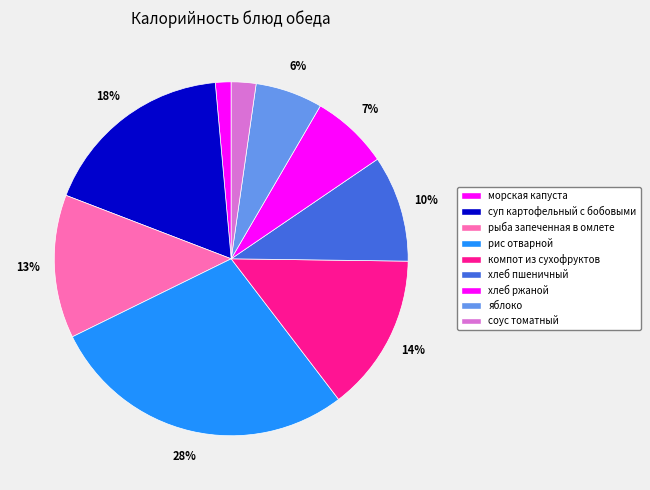

Rank the categories by value from lowest to highest.

морская капуста, соус томатный, яблоко, хлеб ржаной, хлеб пшеничный, рыба запеченная в омлете, компот из сухофруктов, суп картофельный с бобовыми, рис отварной